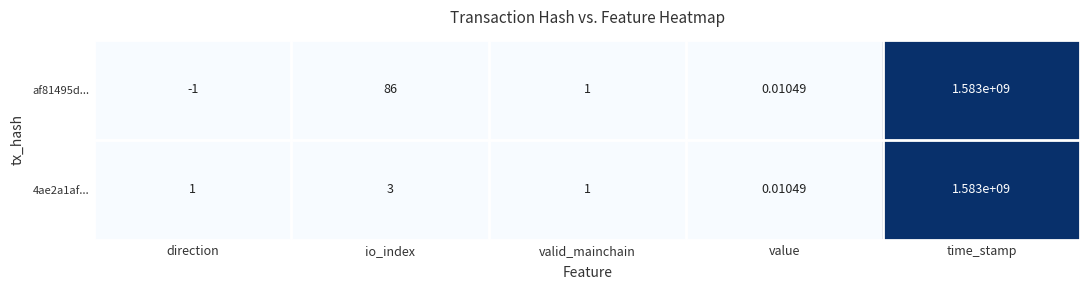

Which label corresponds to the smallest value in the chart?

direction